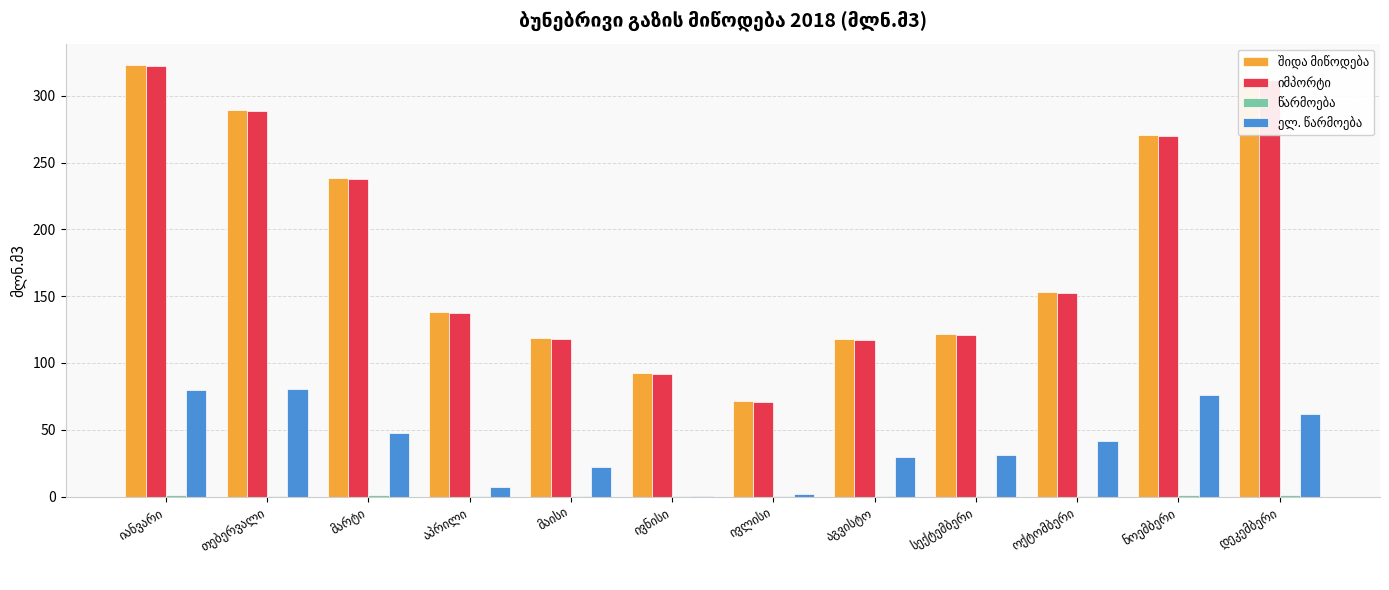

Reading left to right, transcribe all the data shown in this chart.

შიდა მიწოდება: იანვარი=322.9	თებერვალი=289.1	მარტი=238.1	აპრილი=138.3	მაისი=118.3	ივნისი=92.4	ივლისი=71.4	აგვისტო=117.9	სექტემბერი=121.7	ოქტომბერი=153.3	ნოემბერი=270.8	დეკემბერი=312.6
იმპორტი: იანვარი=322.1	თებერვალი=288.4	მარტი=237.3	აპრილი=137.6	მაისი=117.6	ივნისი=91.7	ივლისი=70.7	აგვისტო=117.2	სექტემბერი=121.0	ოქტომბერი=152.6	ნოემბერი=269.9	დეკემბერი=311.6
წარმოება: იანვარი=0.8	თებერვალი=0.7	მარტი=0.8	აპრილი=0.7	მაისი=0.7	ივნისი=0.7	ივლისი=0.7	აგვისტო=0.7	სექტემბერი=0.7	ოქტომბერი=0.7	ნოემბერი=0.9	დეკემბერი=1.0
ელ. წარმოება: იანვარი=79.8	თებერვალი=80.4	მარტი=47.9	აპრილი=7.2	მაისი=22.3	ივნისი=0.4	ივლისი=1.9	აგვისტო=29.7	სექტემბერი=31.1	ოქტომბერი=41.5	ნოემბერი=76.2	დეკემბერი=61.8